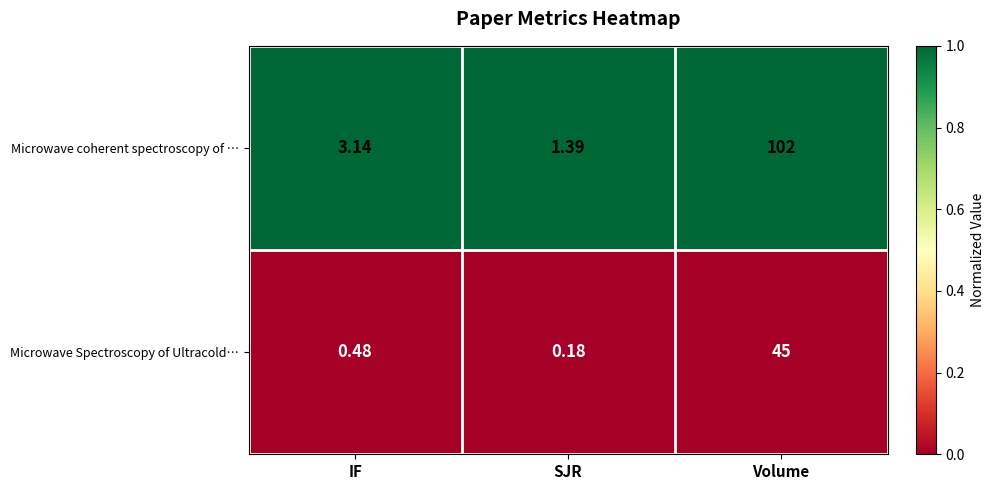

Which series has the largest total across all categories?

Microwave coherent spectroscopy of …